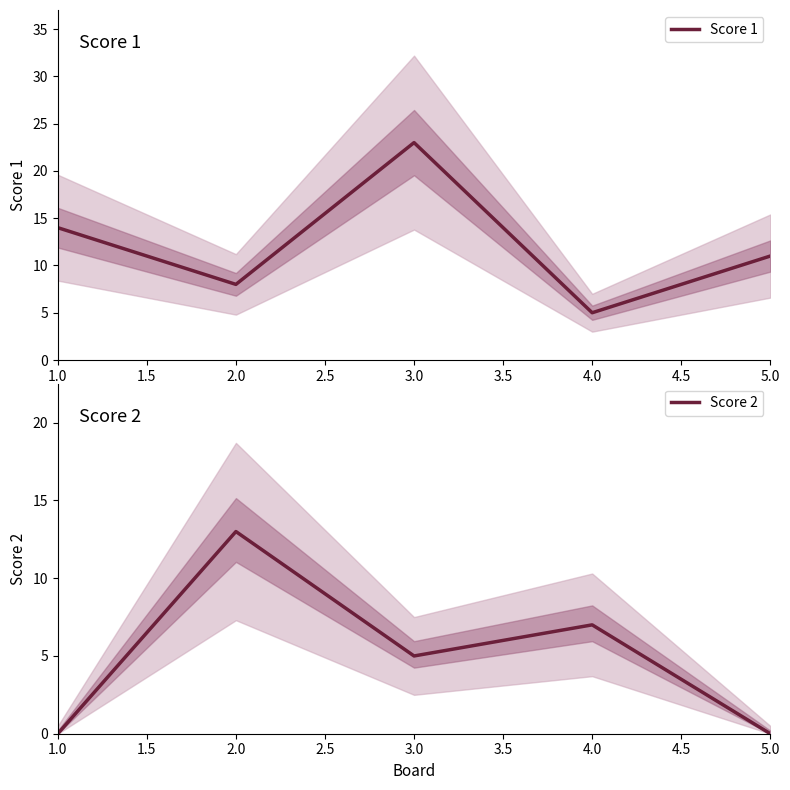

True or false: Score 1 and Score 2 cross at least once.

True